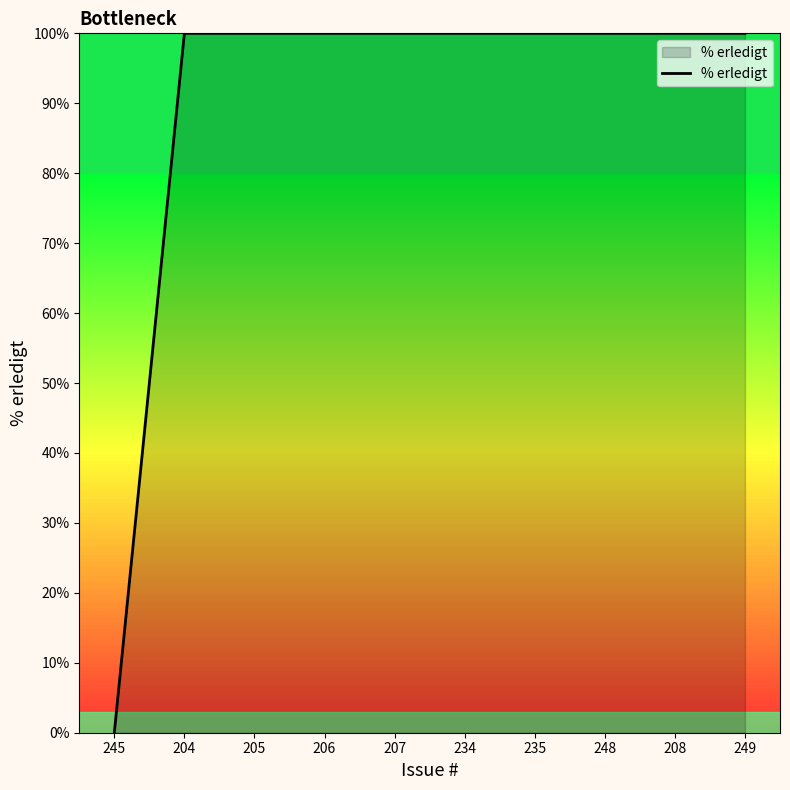

Reading left to right, extract all data points from this chart.

0	100	100	100	100	100	100	100	100	100